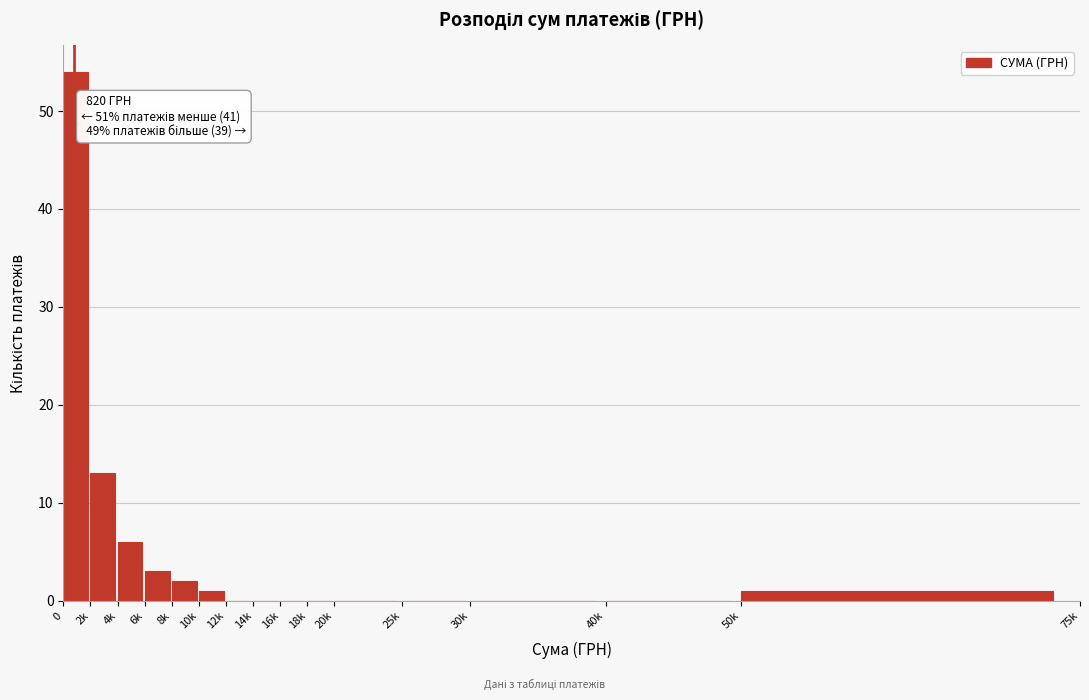

Reading left to right, what are all the values shown in this chart?

0=54	2k=13	4k=6	6k=3	8k=2	10k=1	12k=0	14k=0	16k=0	18k=0	20k=0	25k=0	30k=0	40k=0	50k=1